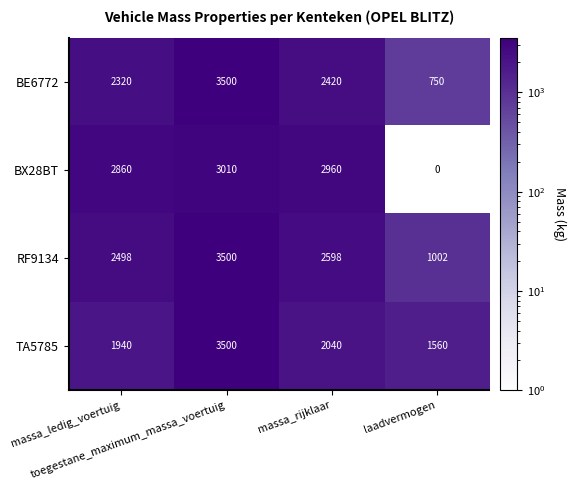

What is the sum of all TA5785 values?

9040